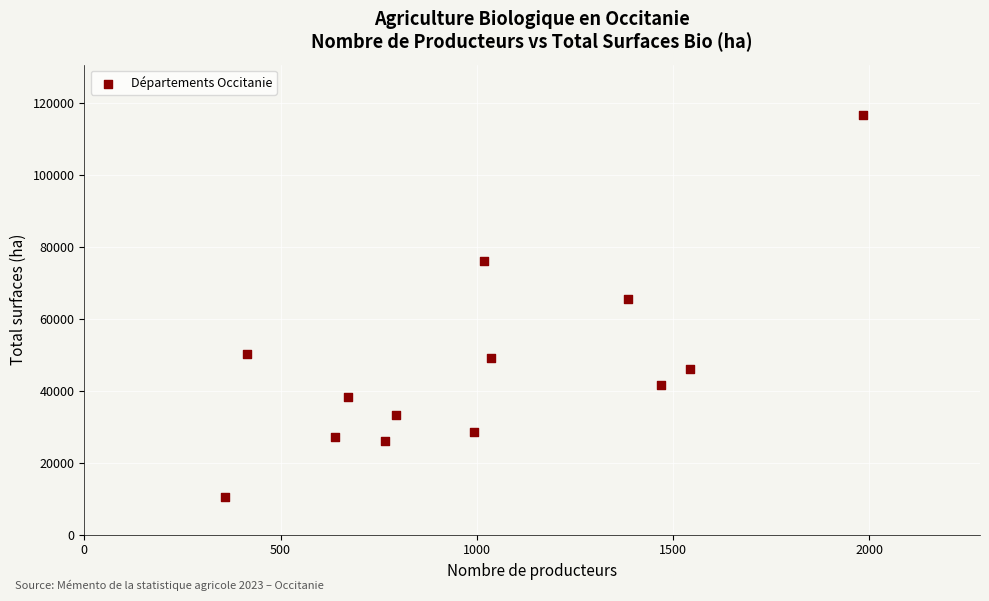

What is the range of Y values (max minus min)?

106063.0